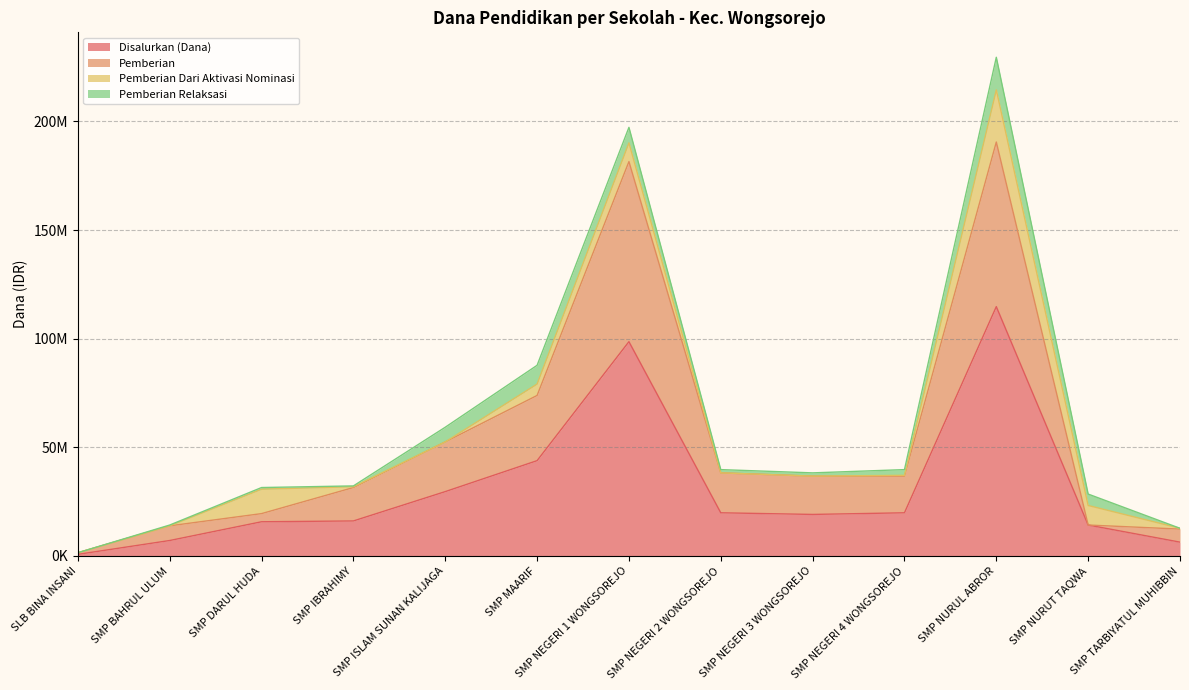

True or false: Disalurkan (Dana) and Pemberian intersect in this chart.

False